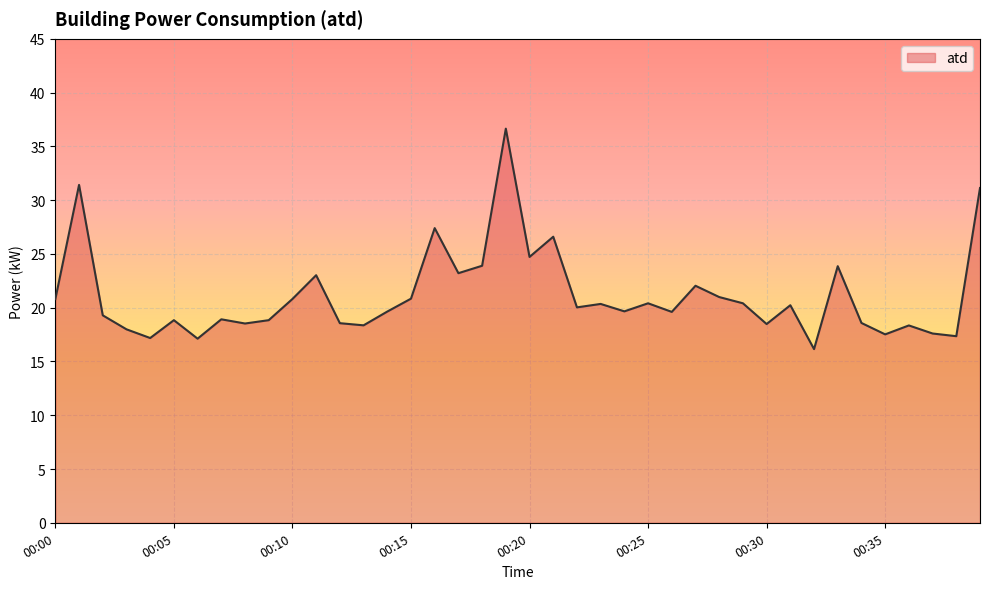

Does the chart display data point markers on the line(s)?

No